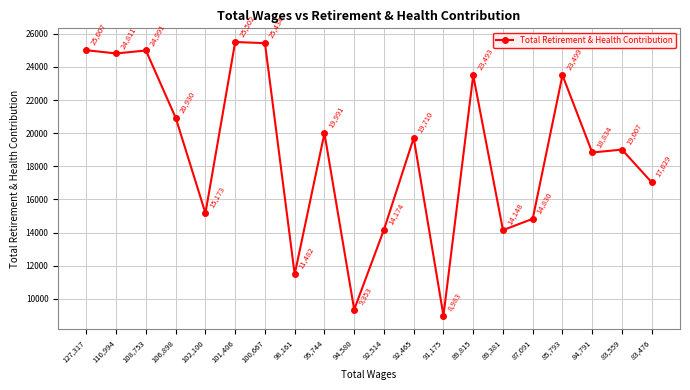

How many values are below 19710?

10